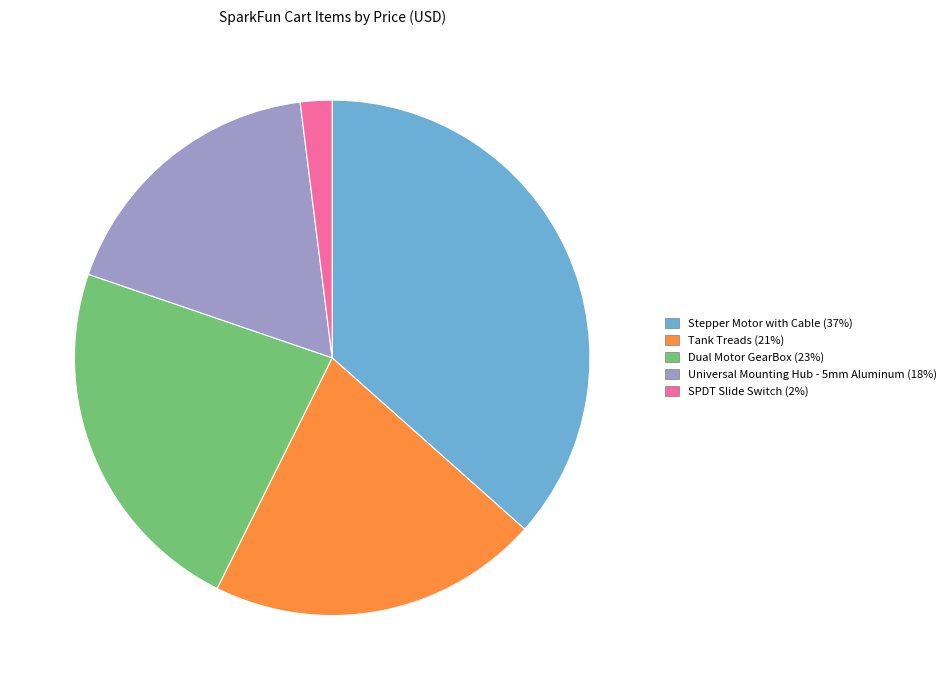

Is there a majority slice in this chart?

No